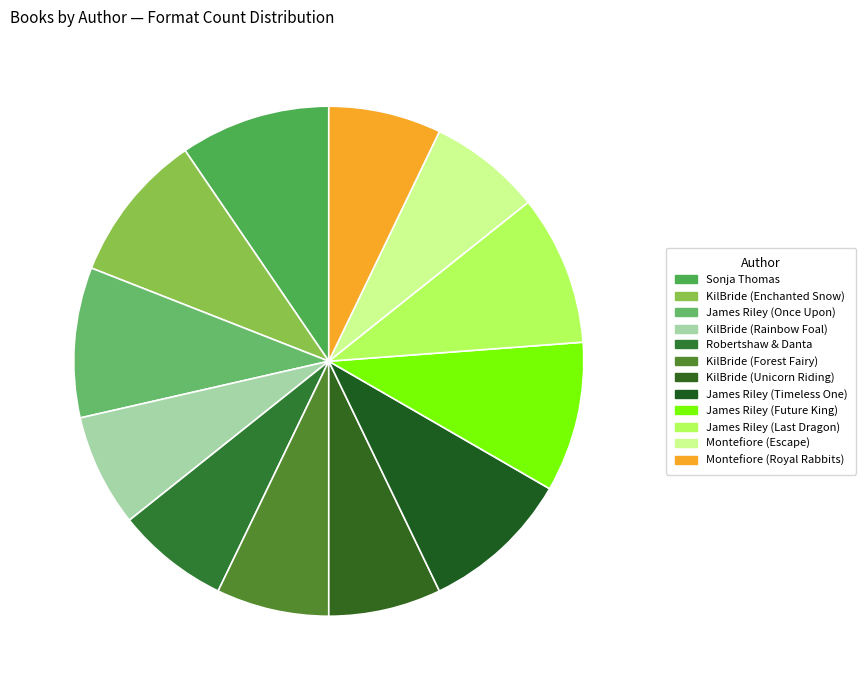

How many segments does this pie chart have?

12